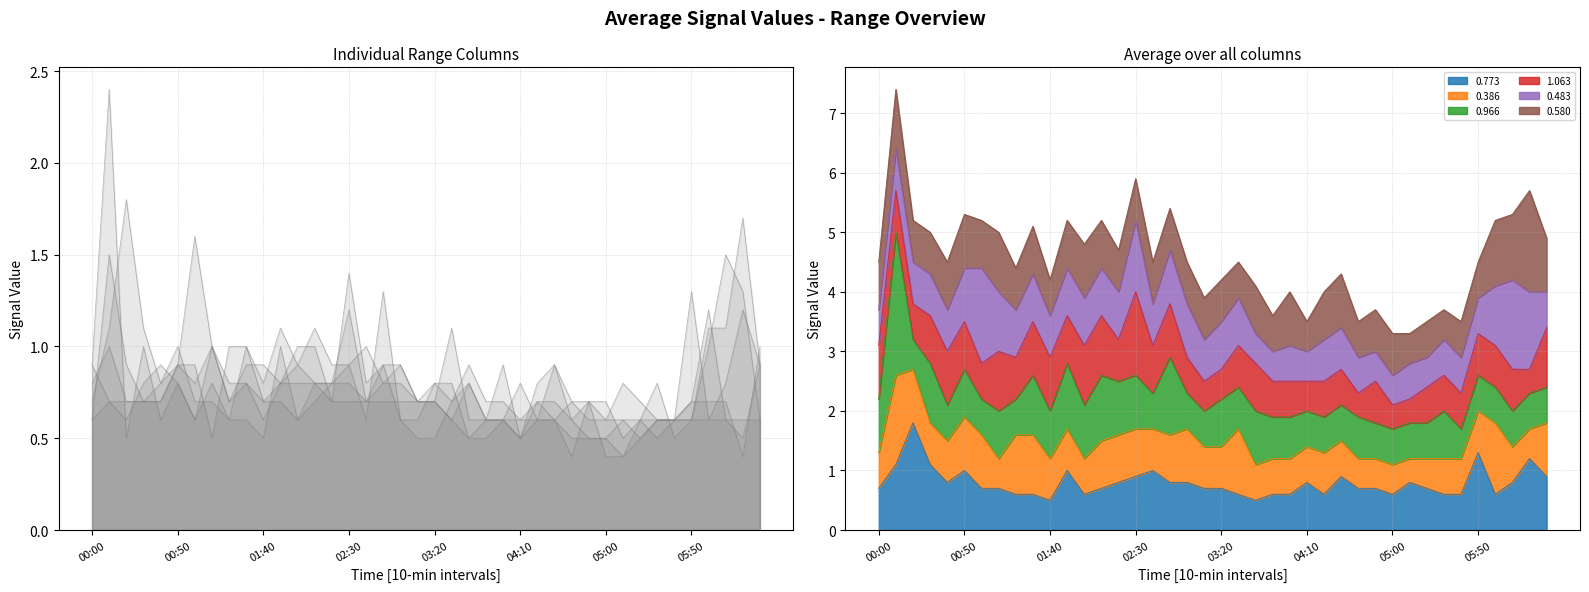

What is the label of the 2nd point from the left?

00:10